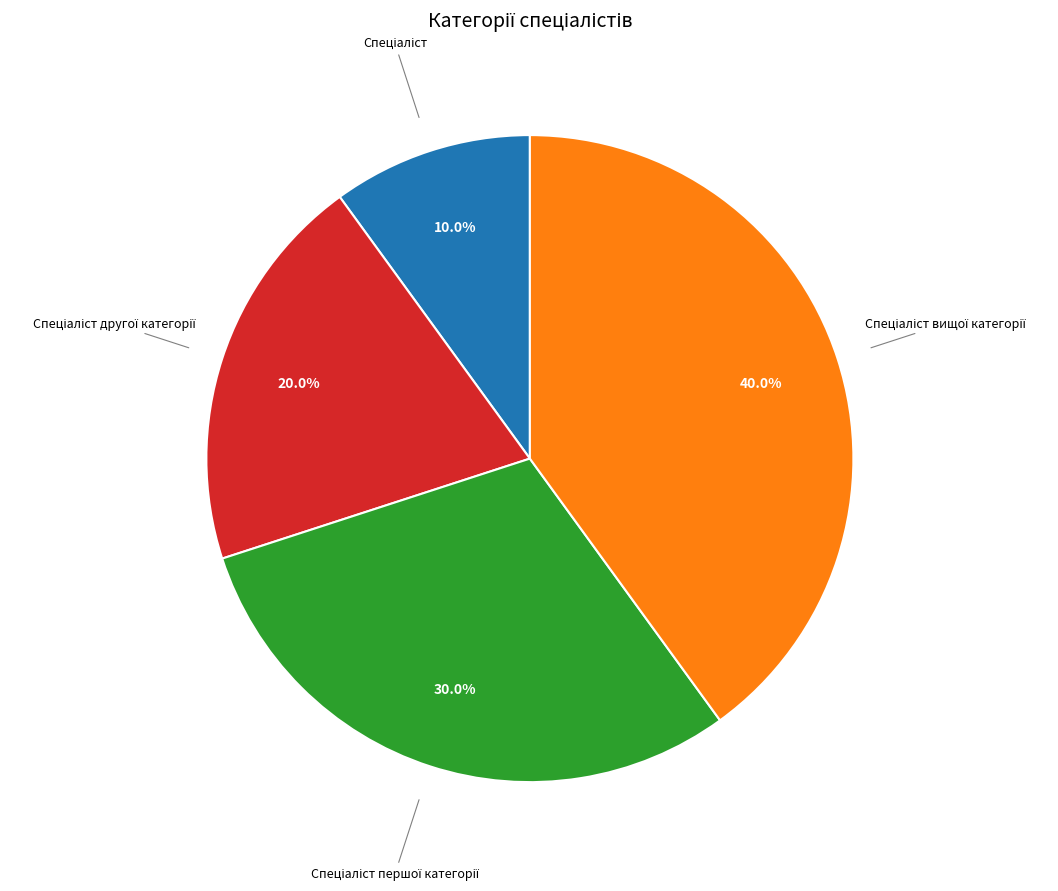

How many slices are in this pie chart?

4